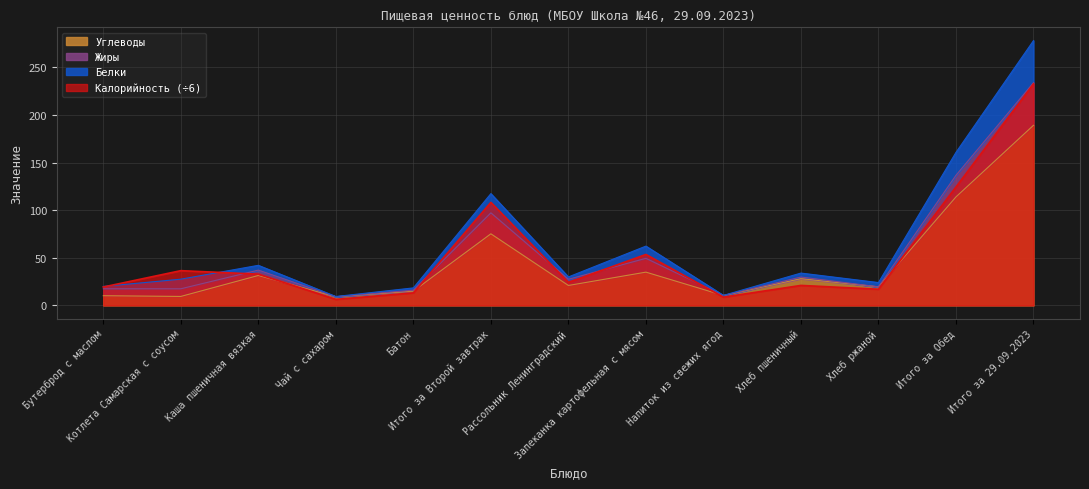

True or false: Углеводы has a value of 113.9 at Итого за Обед.

True